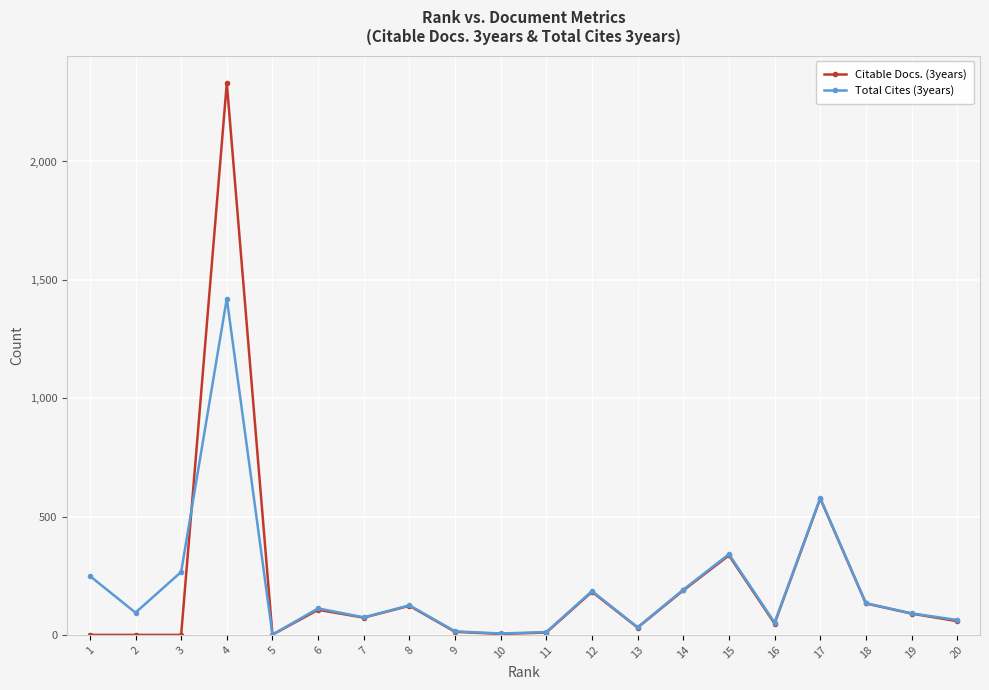

How many values in the Citable Docs. (3years) series are below 73?

10